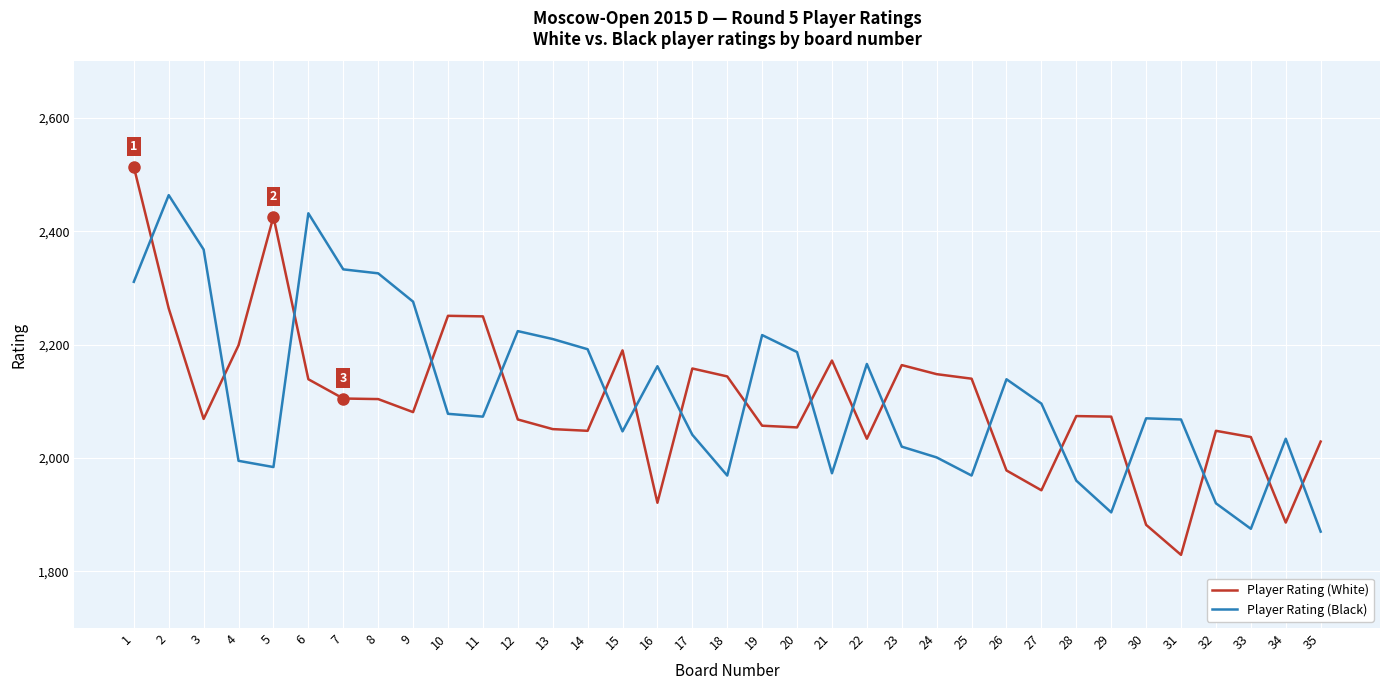

True or false: Player Rating (White) has more than 0 points higher than both neighbors.

True